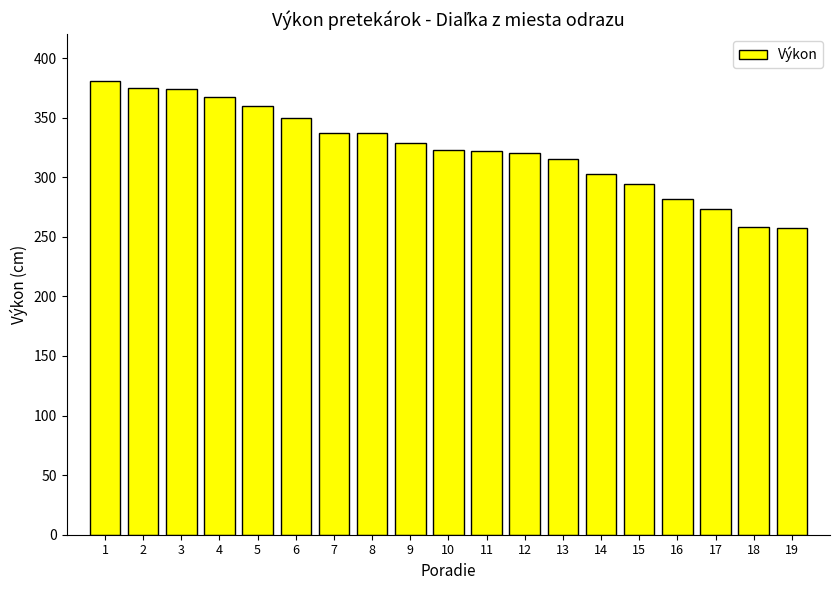

What is the sum of all values?

6157